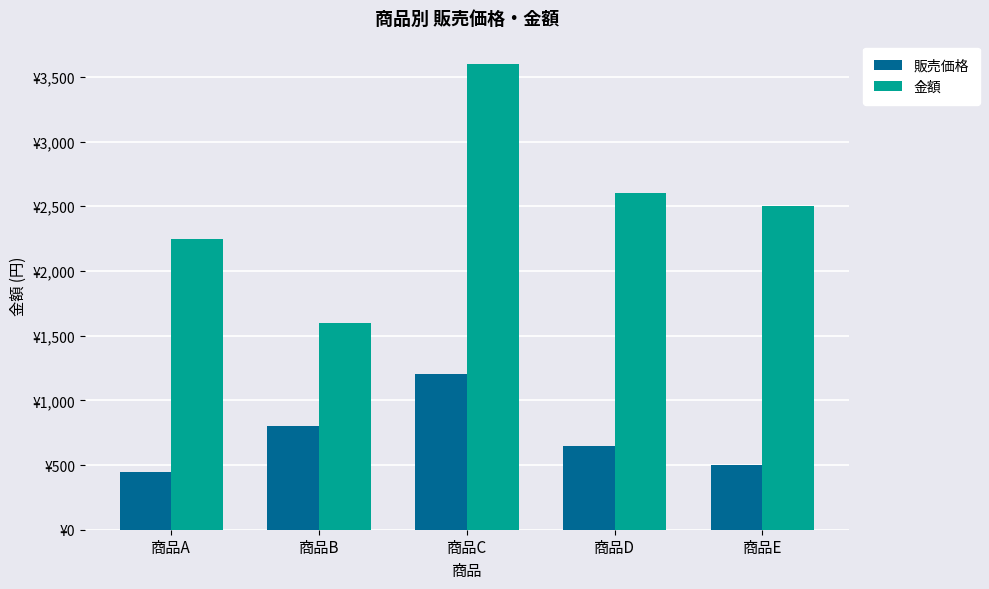

List the series in order of their peak value, highest first.

金額, 販売価格